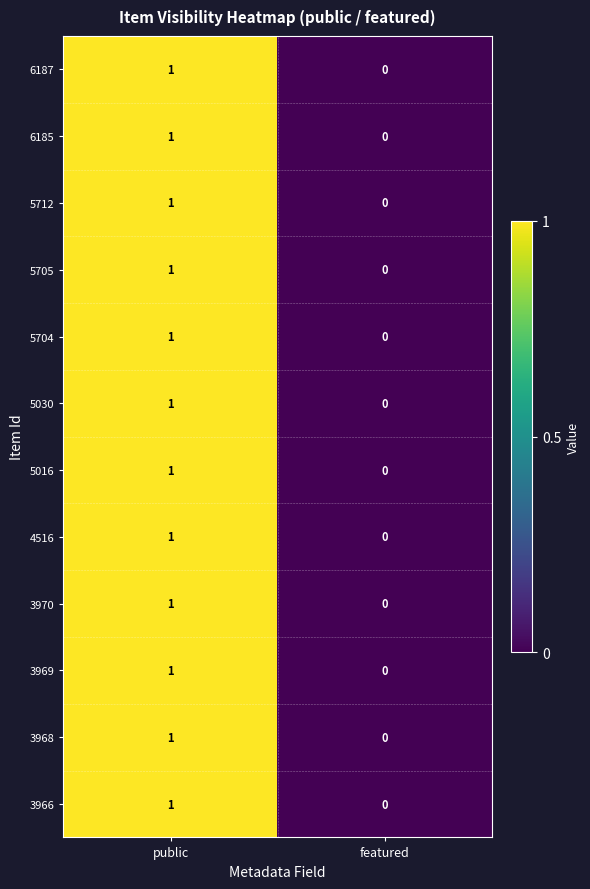

Is it true that 3970 equals 0 at featured?

True